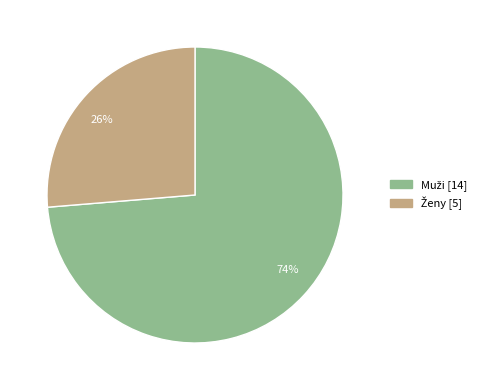

Count the number of slices in the pie.

2